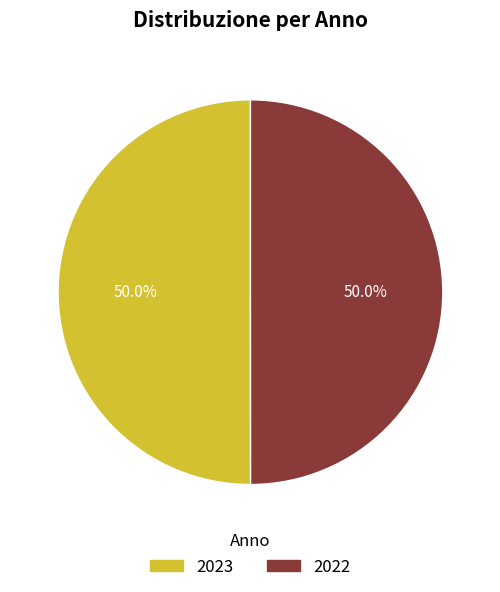

How much of the chart is everything except 2022?

50.0%